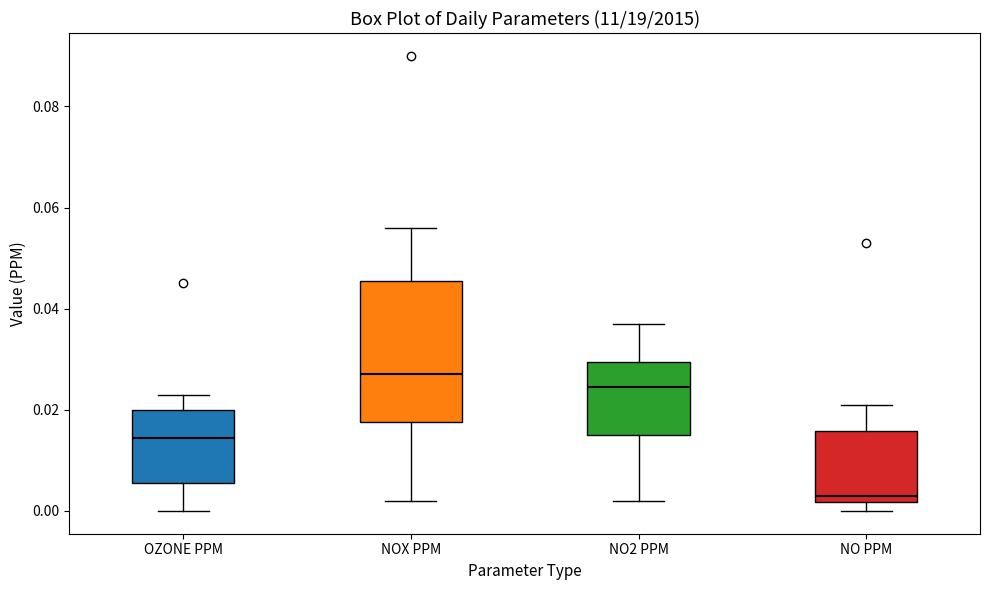

Which box is the tallest, from its lower edge to its upper edge?

NOX PPM